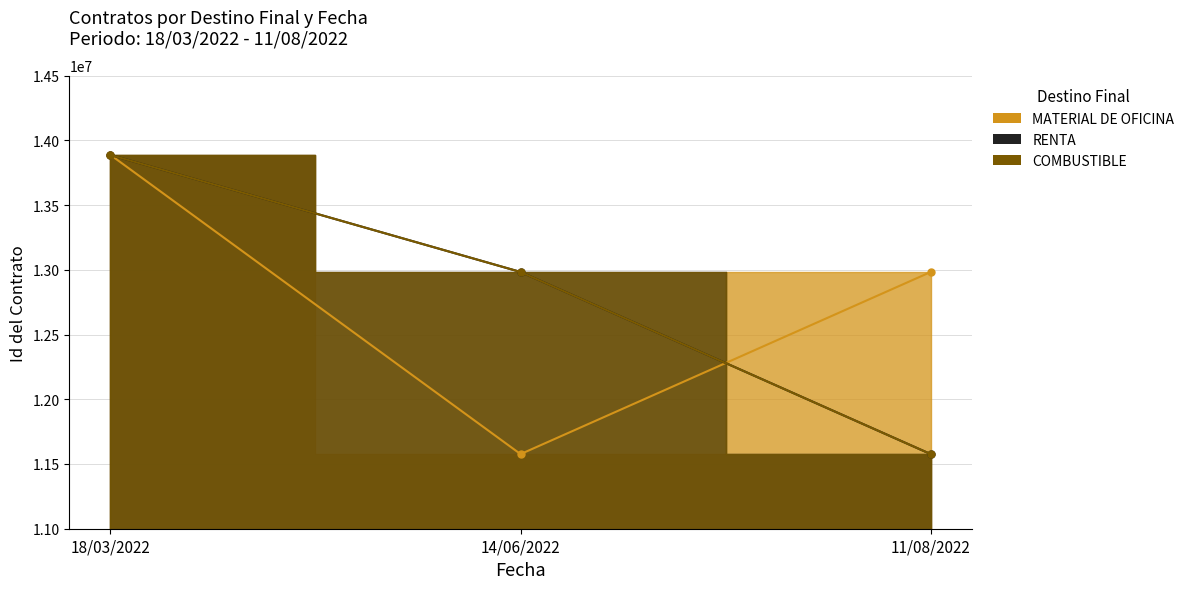

Rank the series by their maximum value, from lowest to highest.

RENTA, COMBUSTIBLE, MATERIAL DE OFICINA